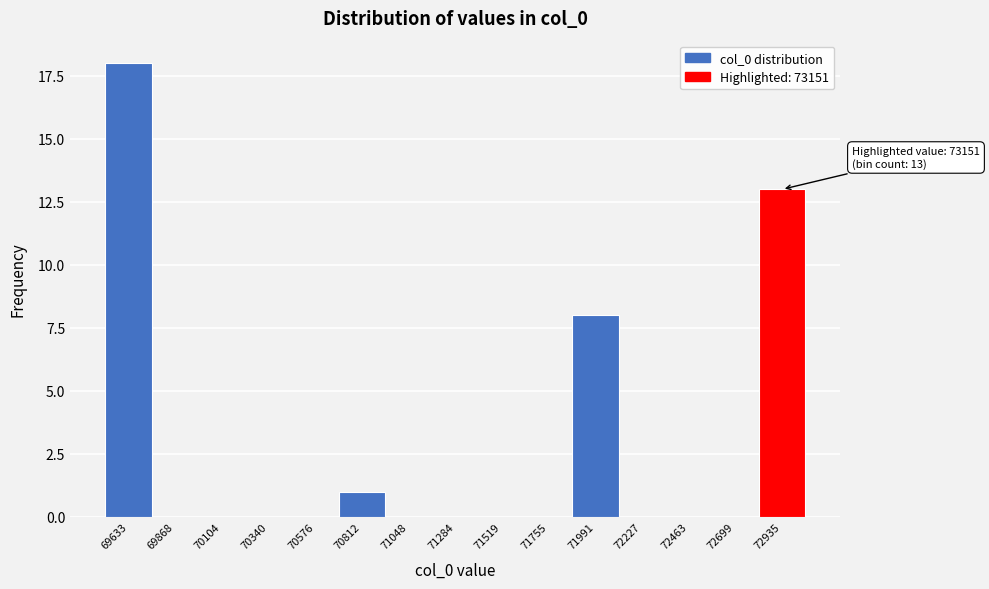

Reading right to left, extract all data points from this chart.

72935=13	72699=0	72463=0	72227=0	71991=8	71755=0	71519=0	71284=0	71048=0	70812=1	70576=0	70340=0	70104=0	69868=0	69633=18